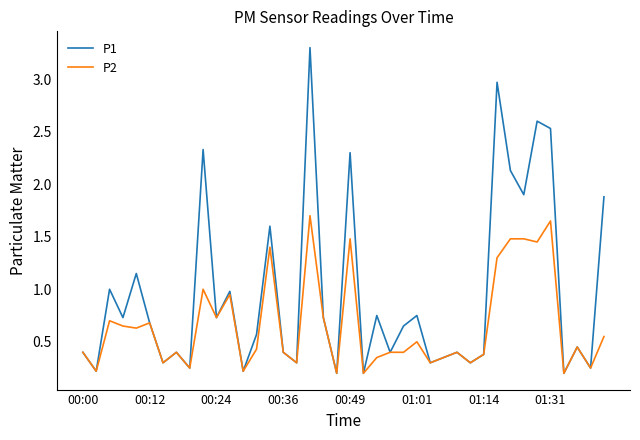

How many lines are shown in the chart?

2